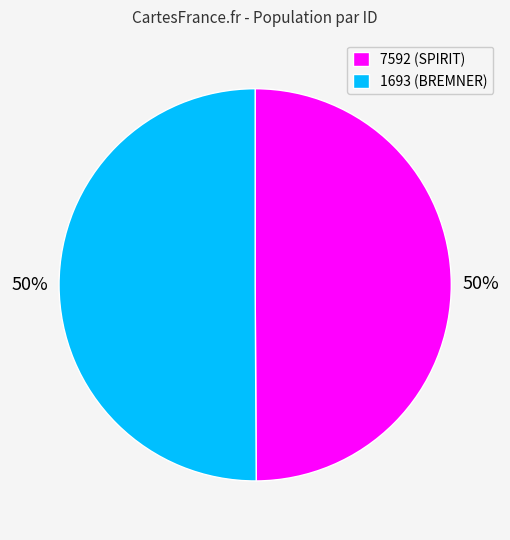

True or false: 1693 accounts for 50% of the total.

True